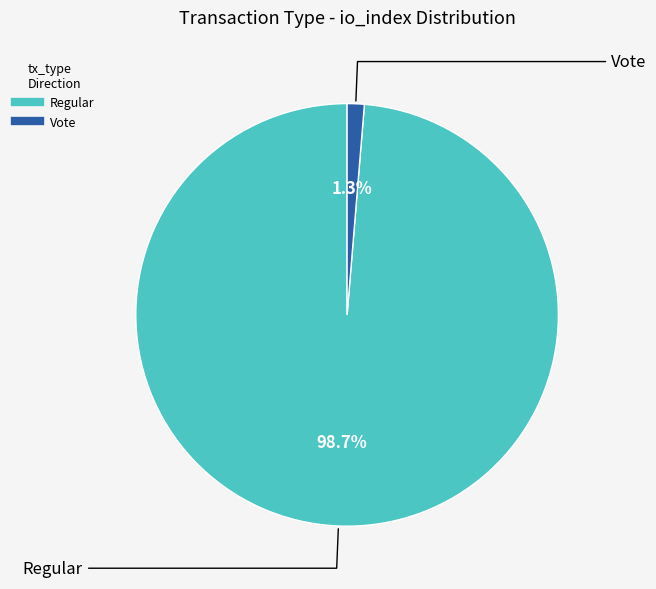

Does Vote account for over 50% of the chart?

No